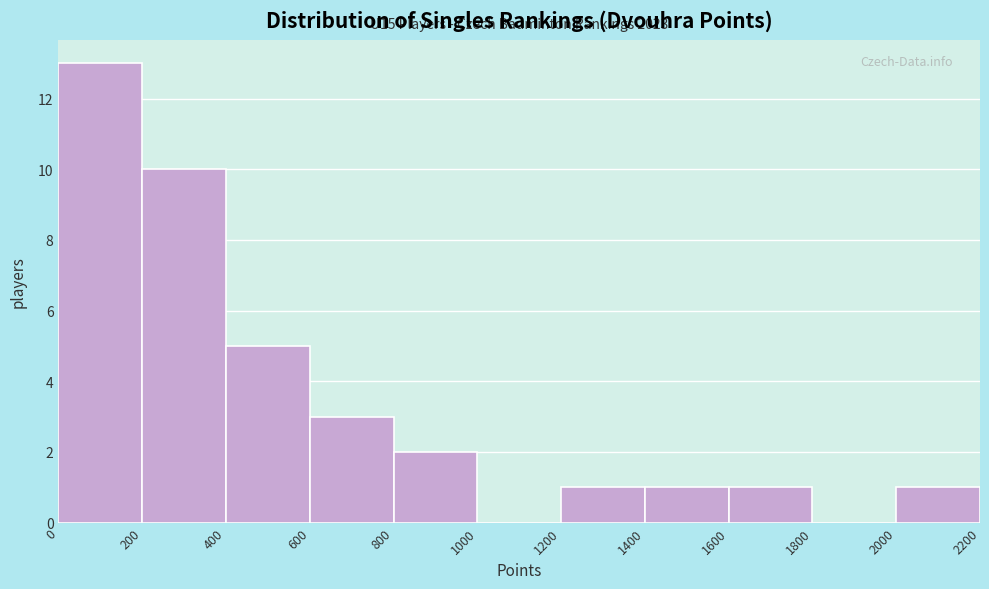

Which range on the x-axis has the tallest bar?

0 to 200